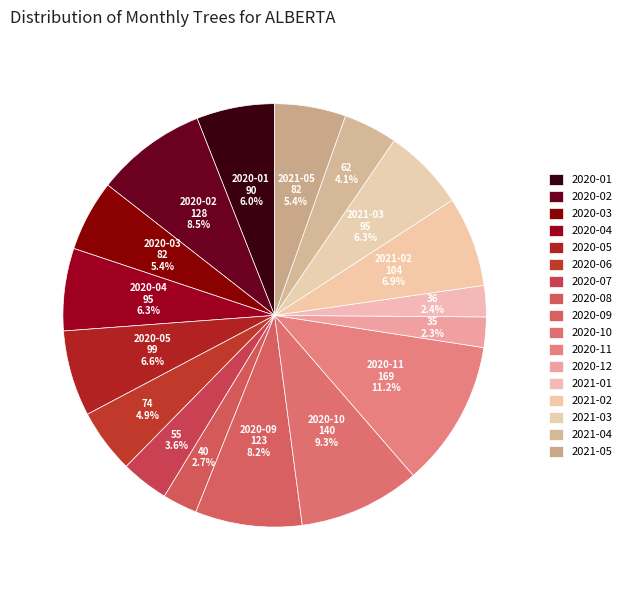

Does 2021-05 represent more than half of the total?

No